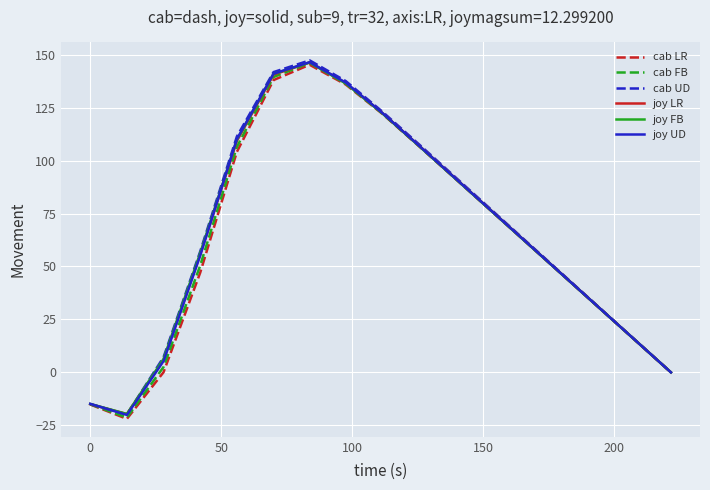

What are all the series names shown in the legend?

cab LR, cab FB, cab UD, joy LR, joy FB, joy UD